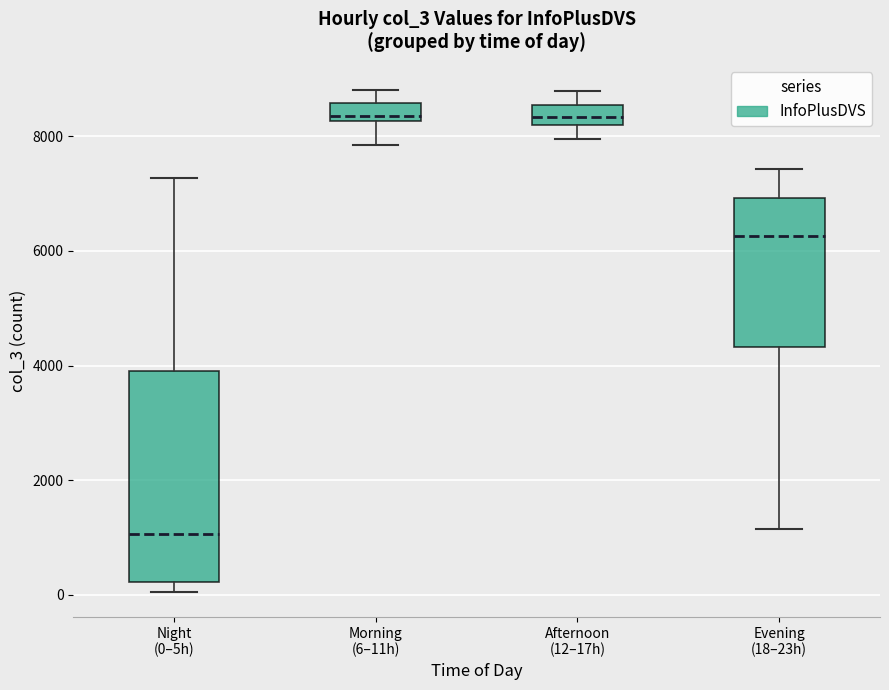

Which box is the tallest, from its lower edge to its upper edge?

Night (0–5h)